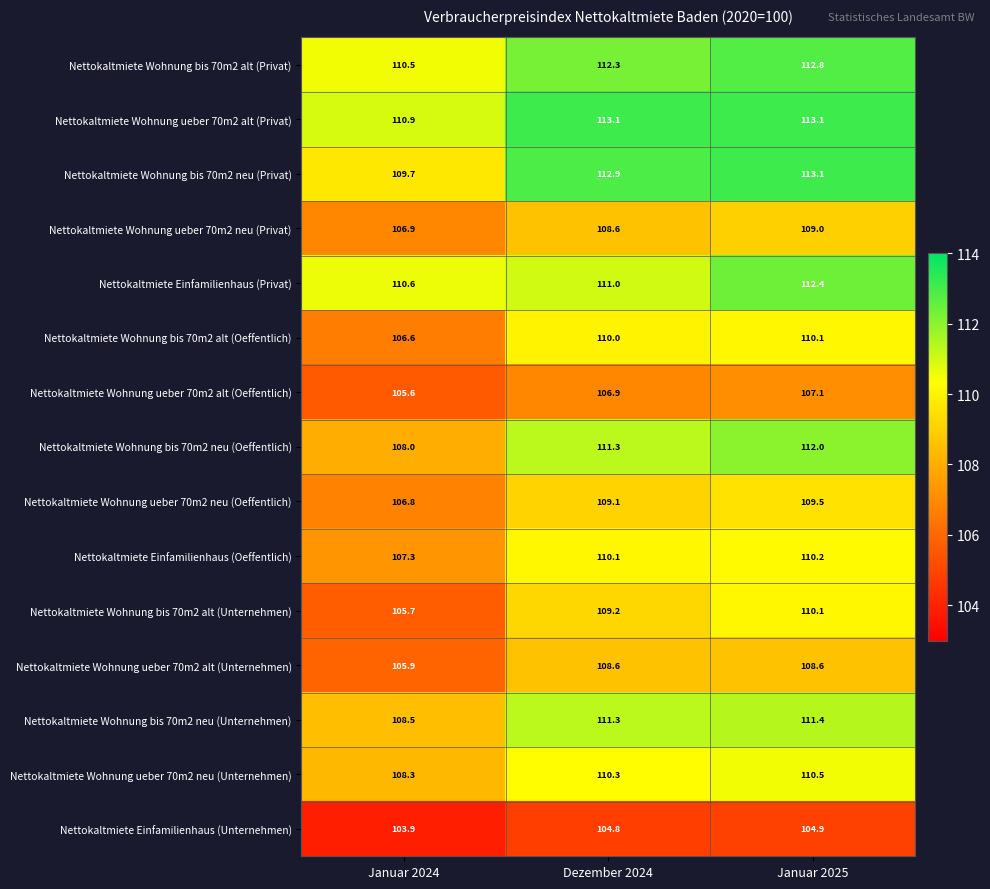

What is the greatest value displayed?

113.1